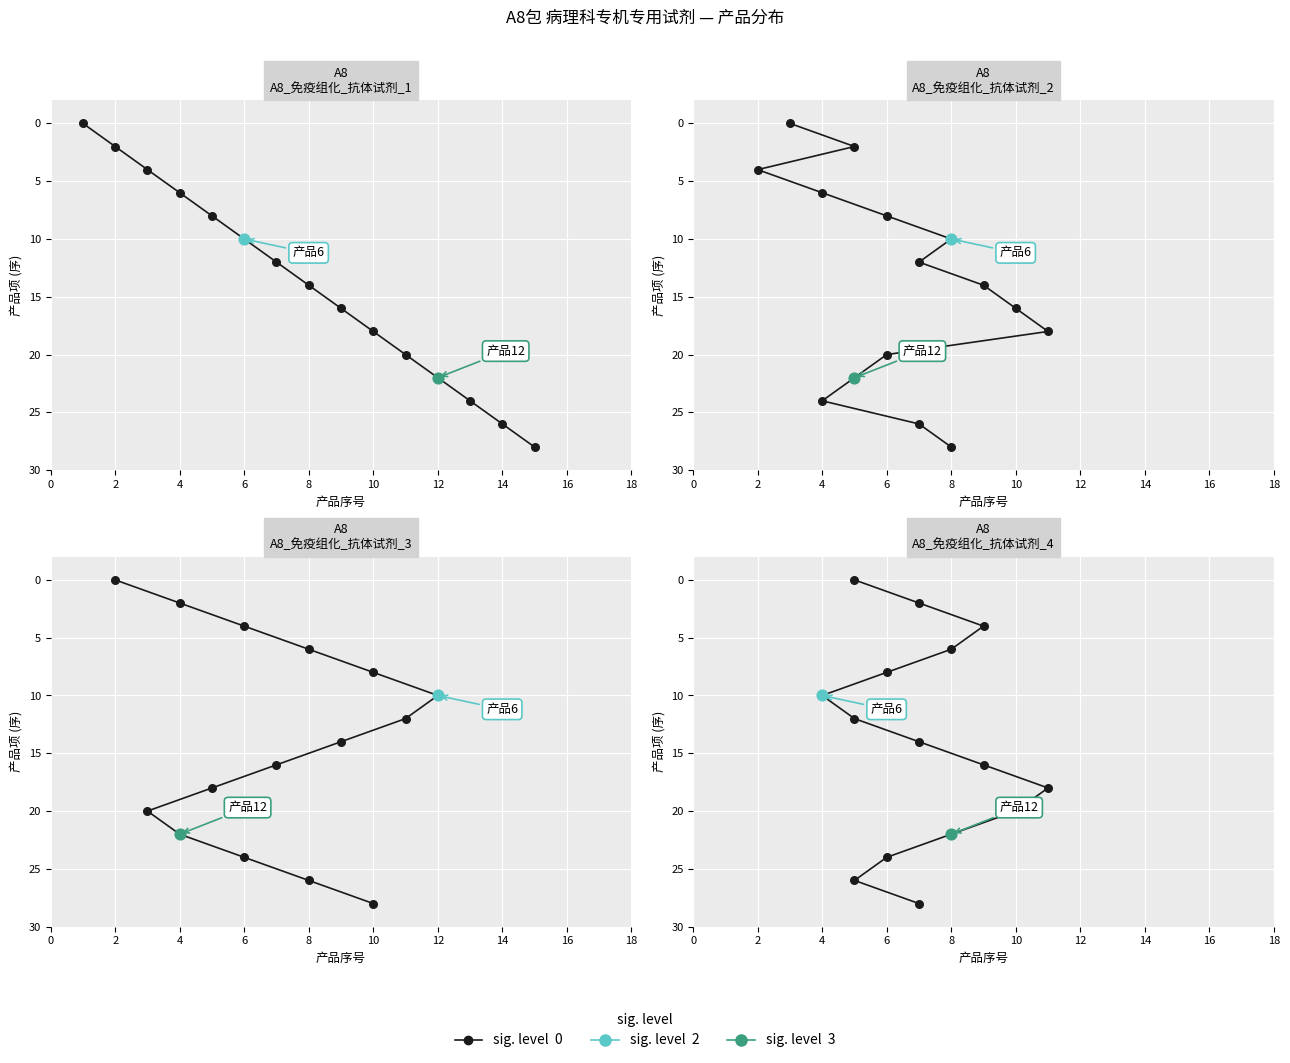

What is the change in value from 6 to 10?

+12